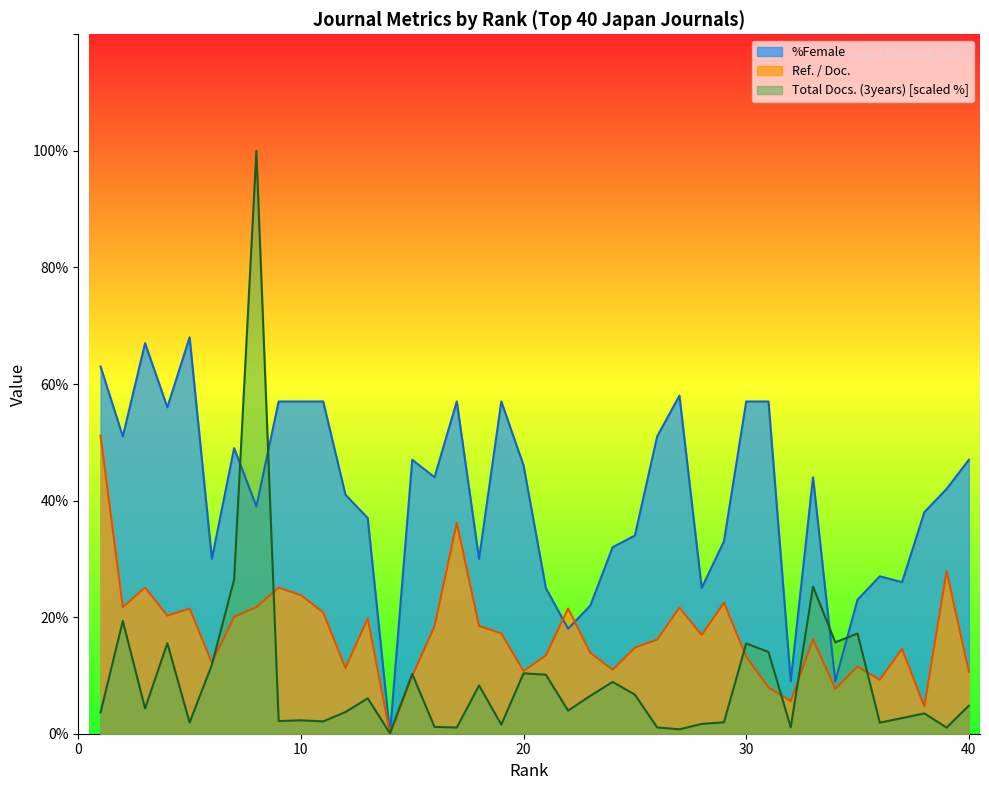

What is the sum of all Total Docs. (3years) values?

376.5